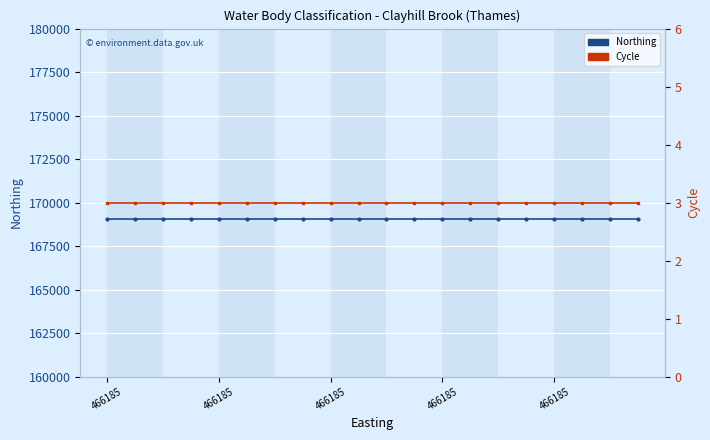

Rank the series at 19 from lowest to highest value.

Cycle, Northing